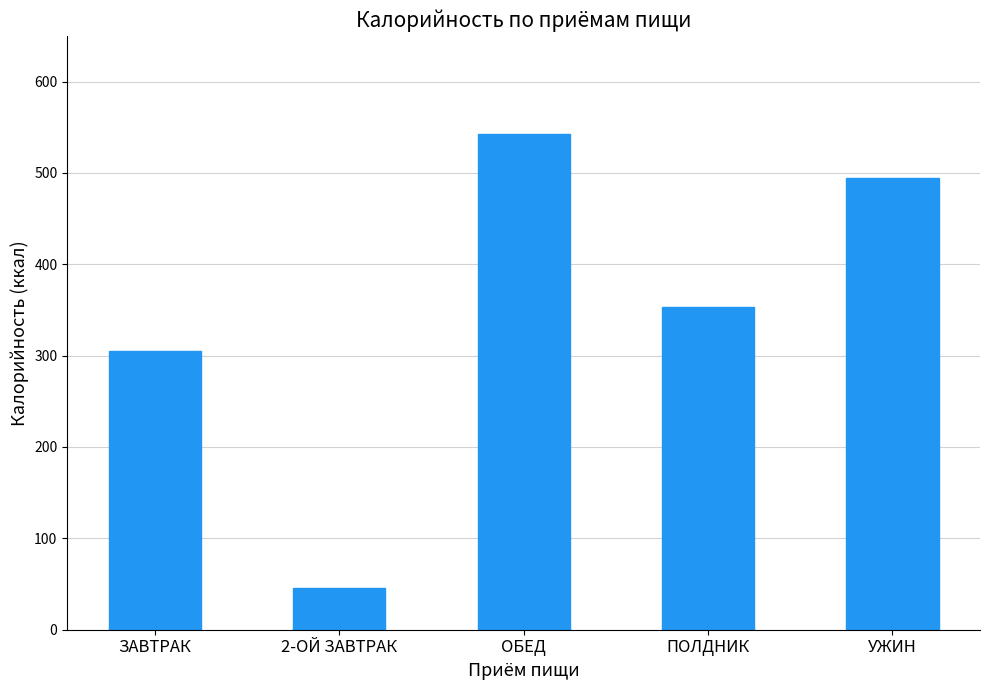

Count the number of categories in the chart.

5